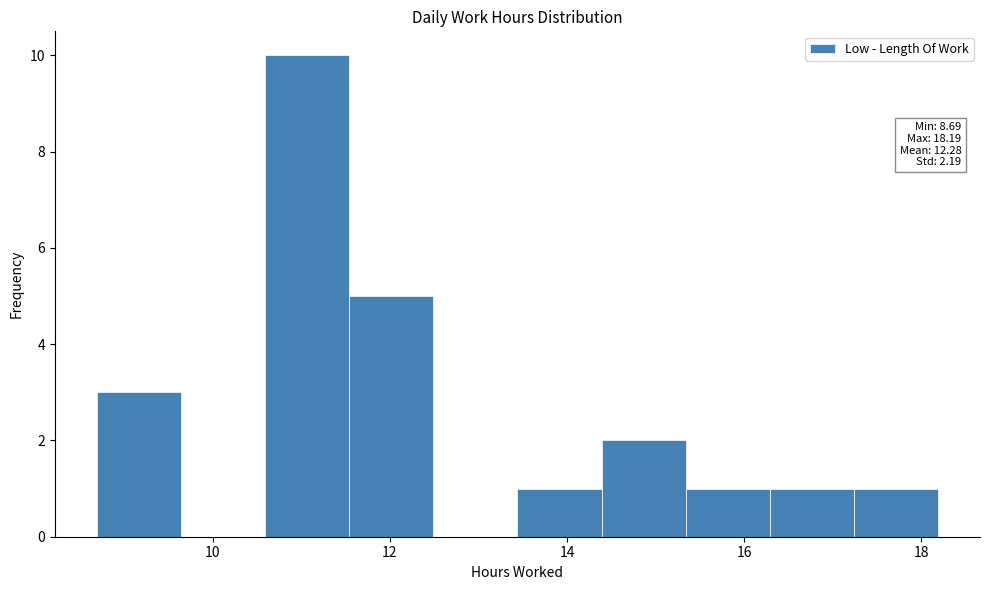

Which range on the x-axis has the tallest bar?

10.6 to 11.6